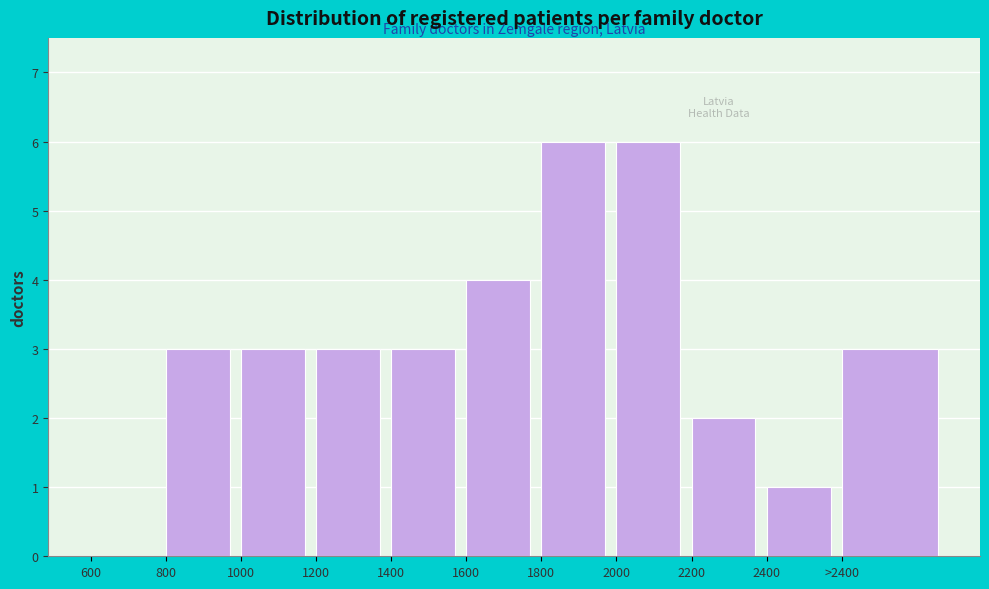

Reading left to right, extract all data points from this chart.

600=0	800=3	1000=3	1200=3	1400=3	1600=4	1800=6	2000=6	2200=2	2400=1	>2400=3